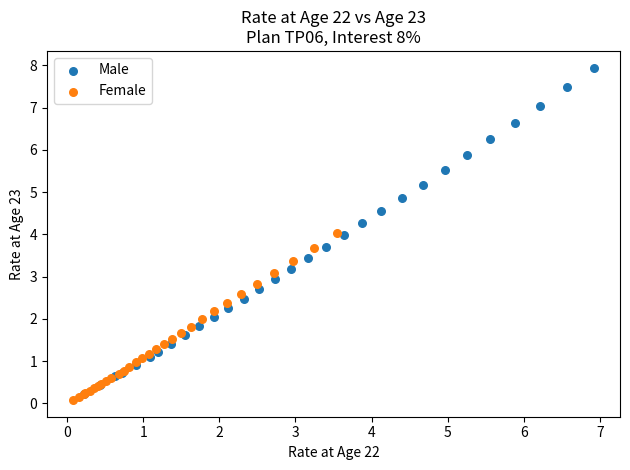

Which series has the largest Y range (max minus min)?

Male